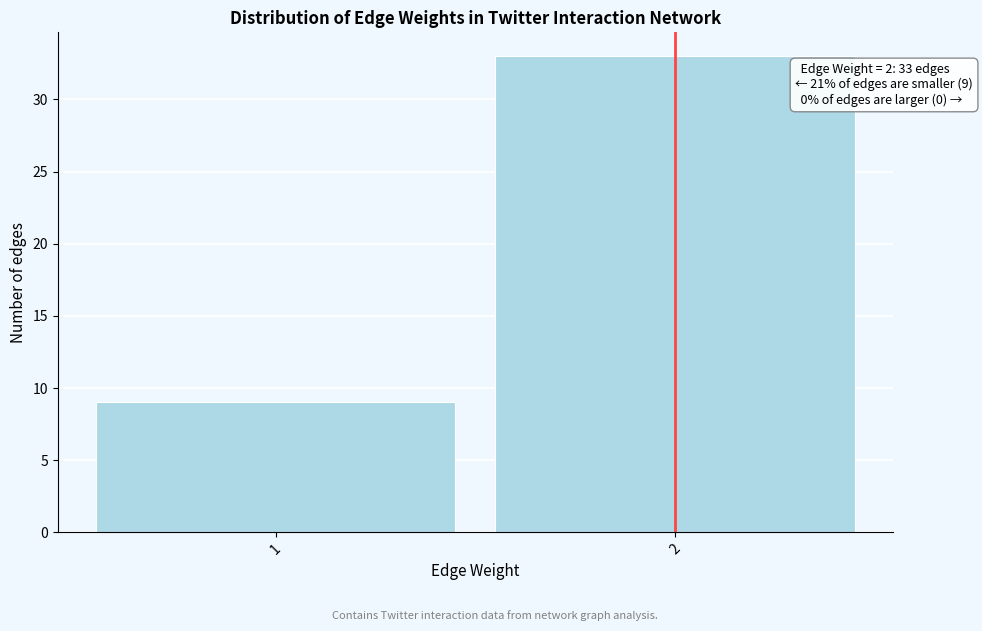

Reading right to left, extract all data points from this chart.

2=33	1=9